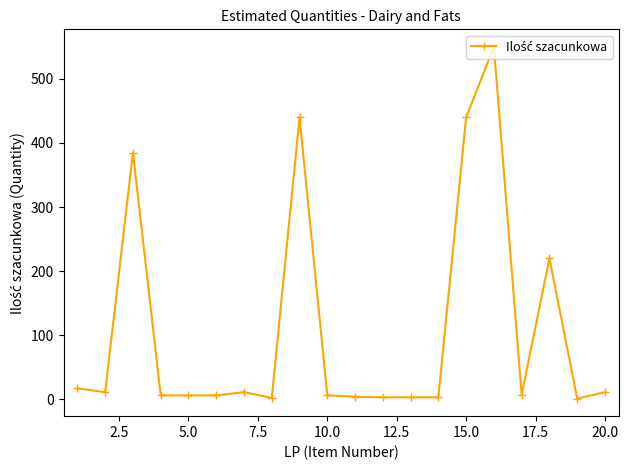

What is the greatest value displayed?

550